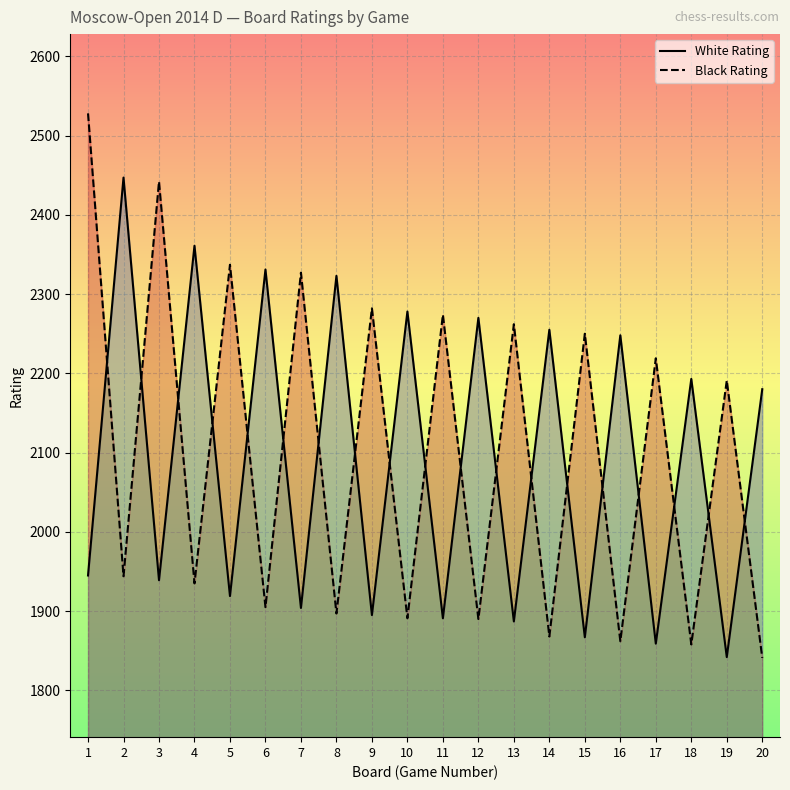

True or false: White Rating has more than 1 interior local peaks.

True